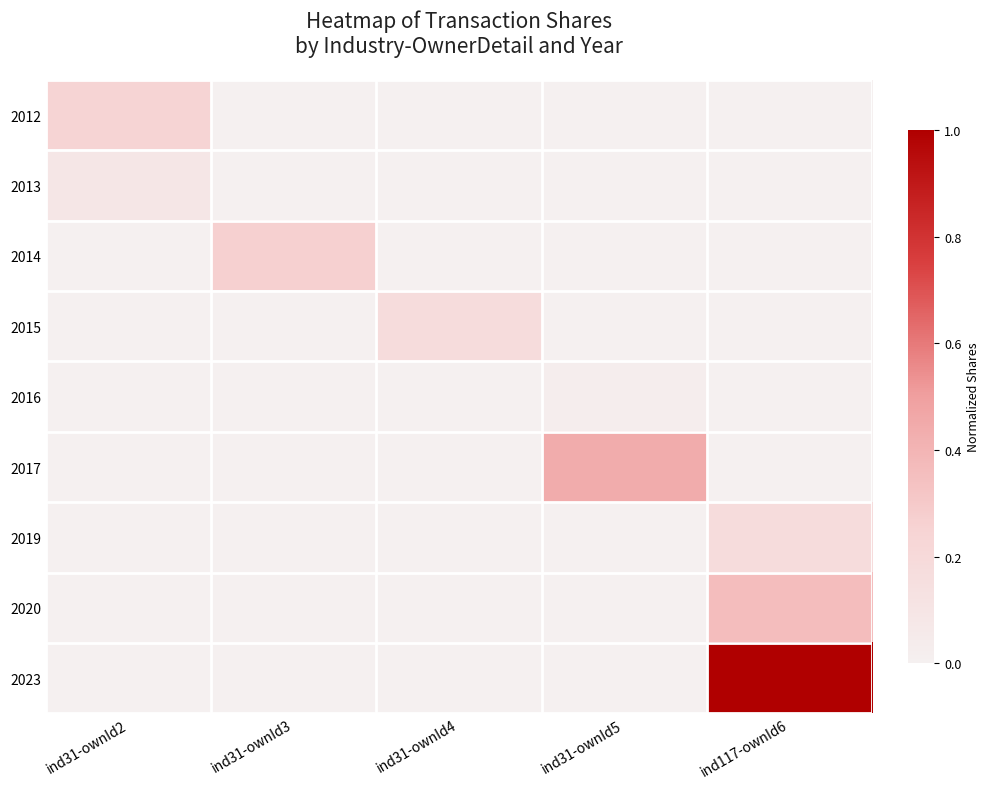

Count the number of data series in this chart.

9